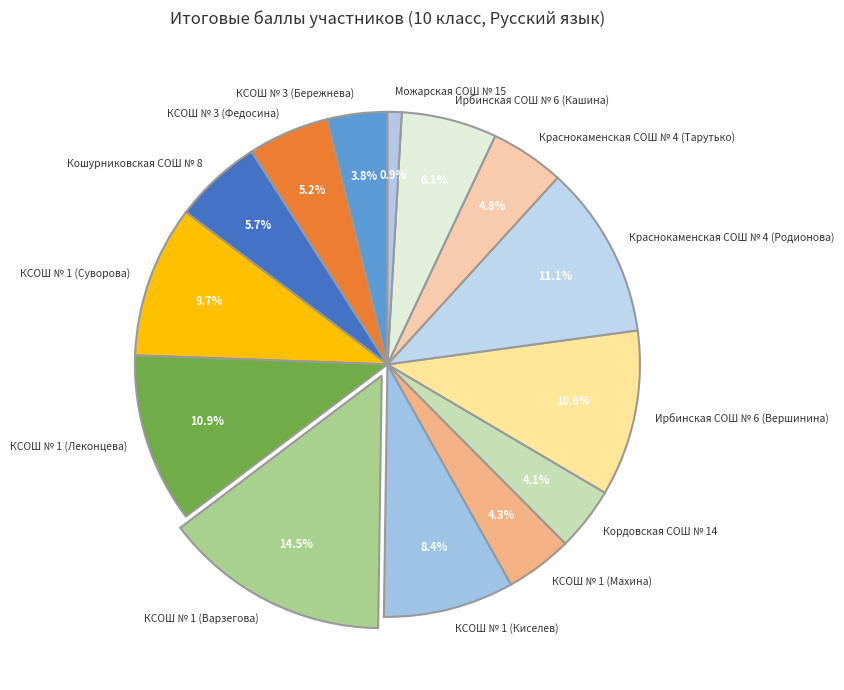

Does Краснокаменская СОШ № 4 (Родионова) account for over 50% of the chart?

No